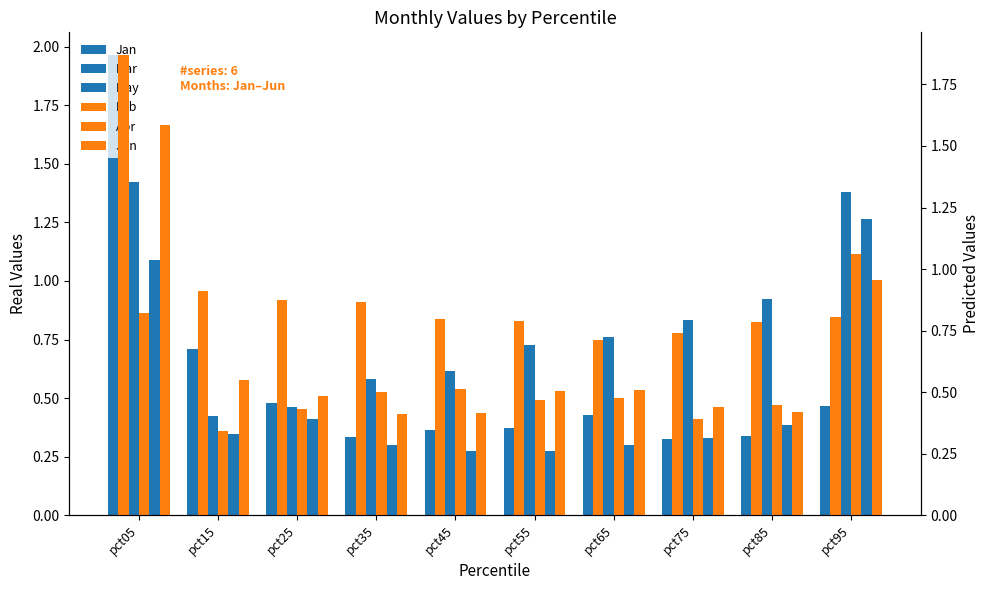

What are all the series names shown in the legend?

Jan, Mar, May, Feb, Apr, Jun